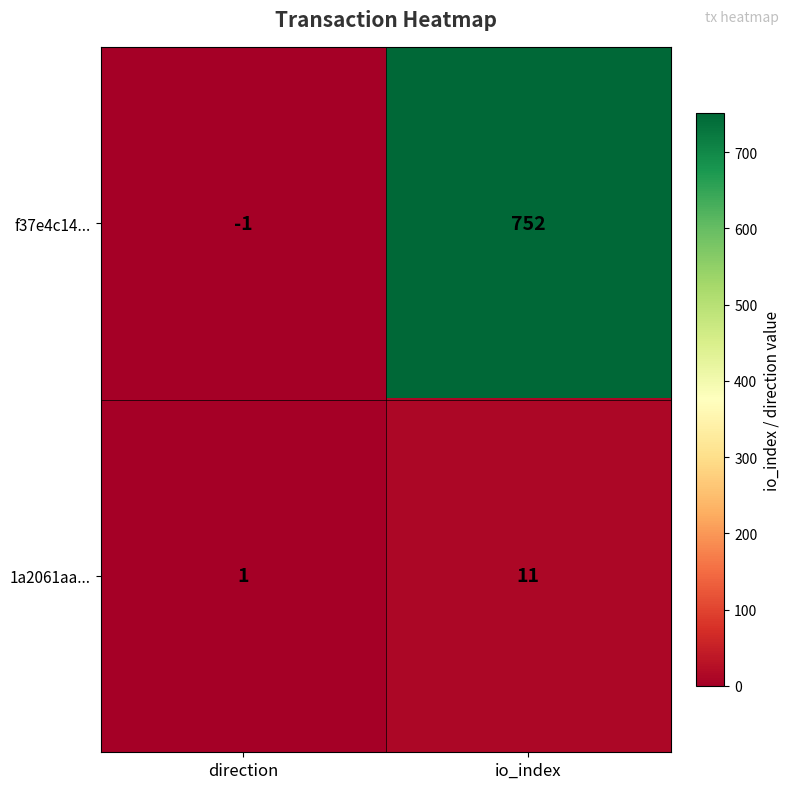

How many categories are shown in the chart?

2